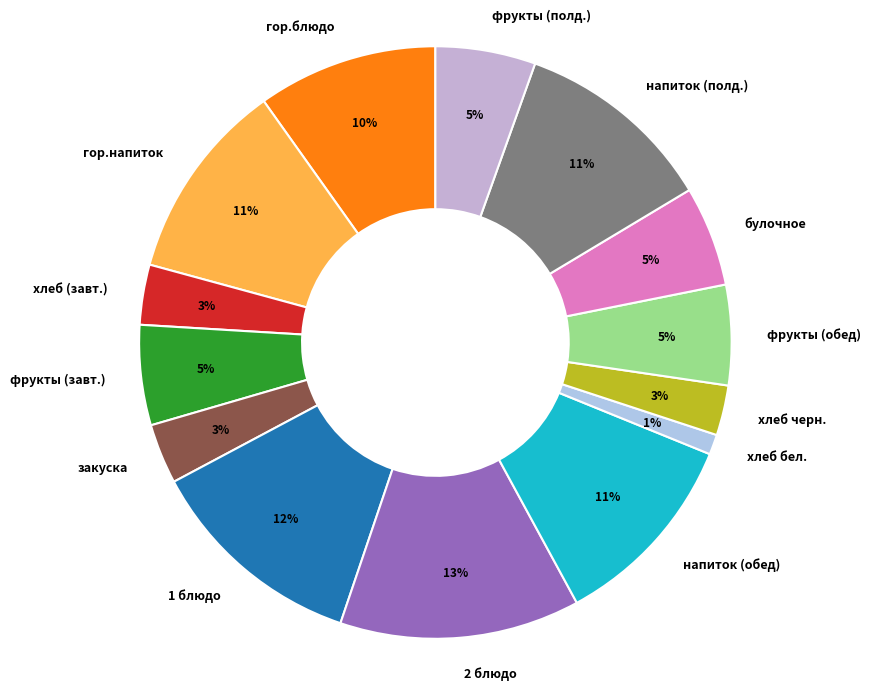

To the nearest percent, what is the difference between the largest and smallest slice percentages?

12%